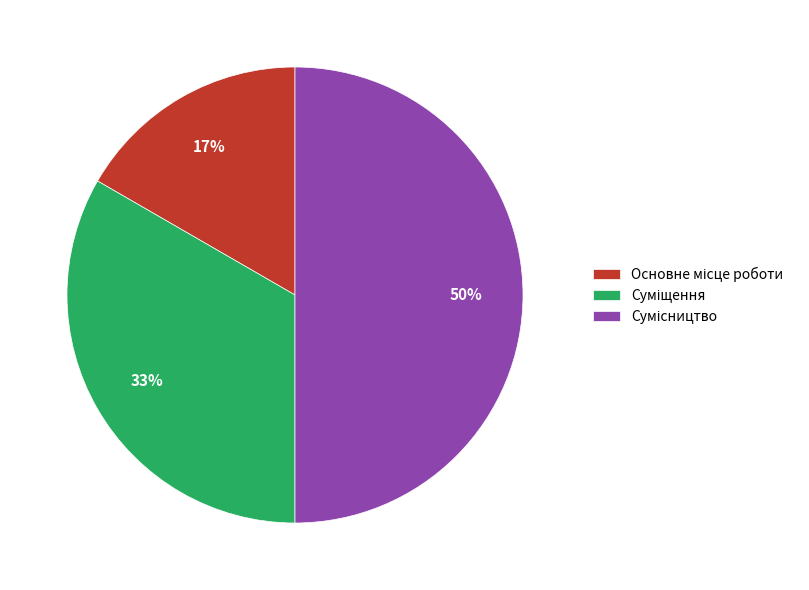

To the nearest percent, what is the difference between the largest and smallest slice percentages?

33%